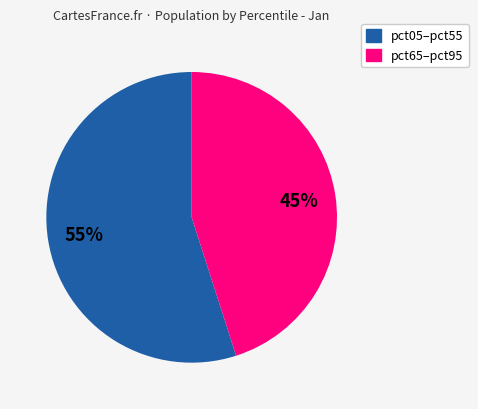

Is there a majority slice in this chart?

Yes